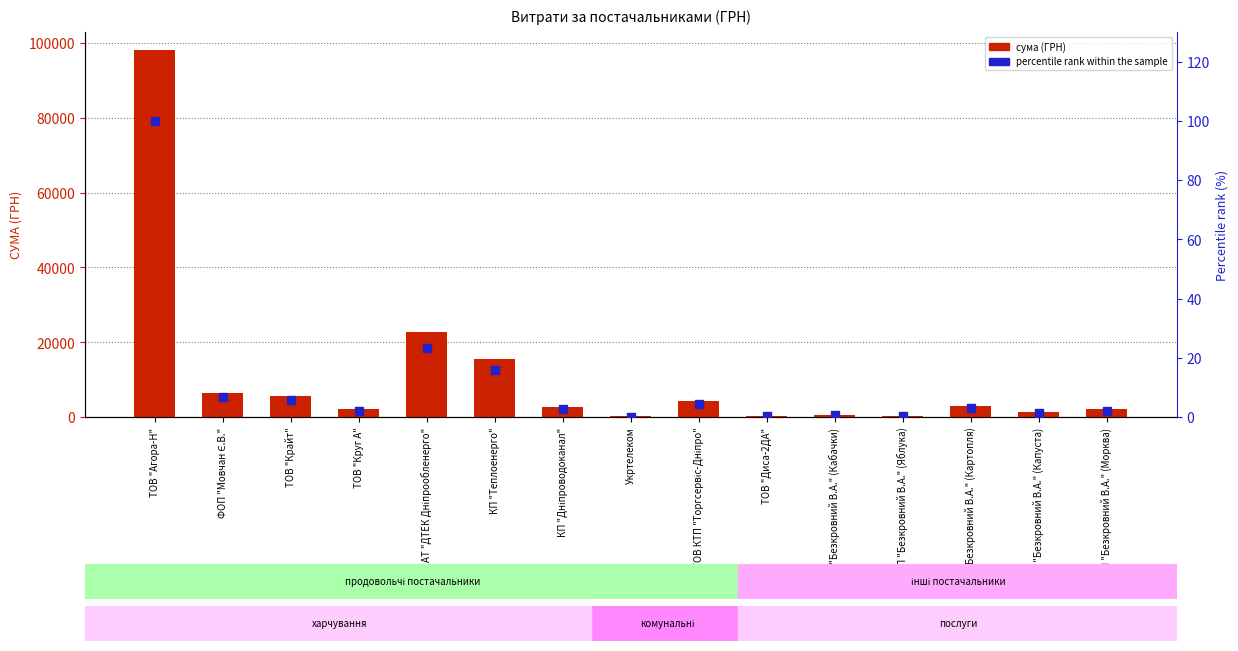

Which series reaches the minimum Y coordinate?

percentile rank within the sample